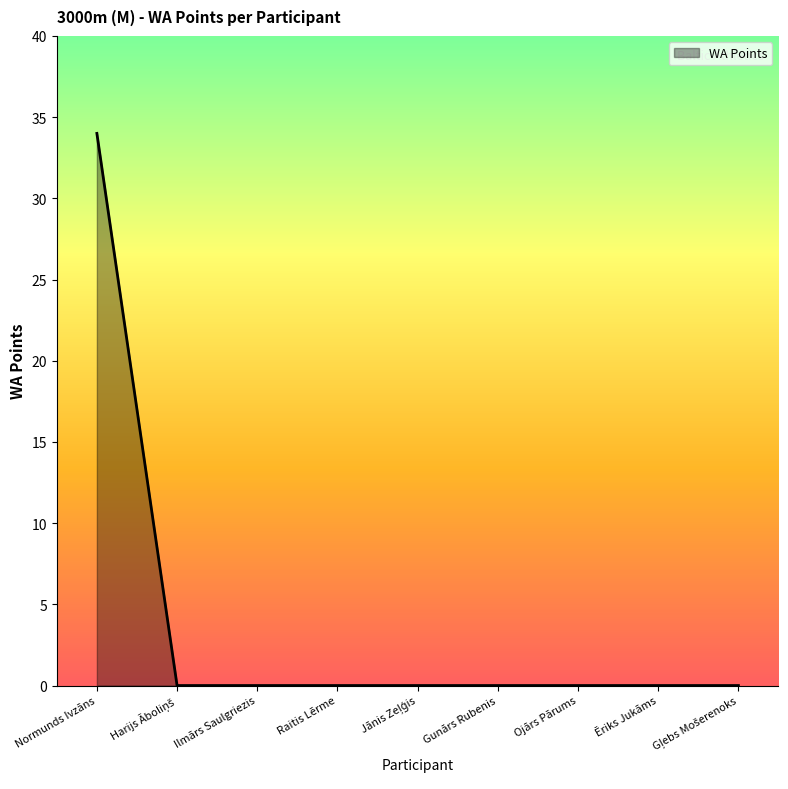

At which category does the chart reach its minimum across all series?

Harijs Āboliņš